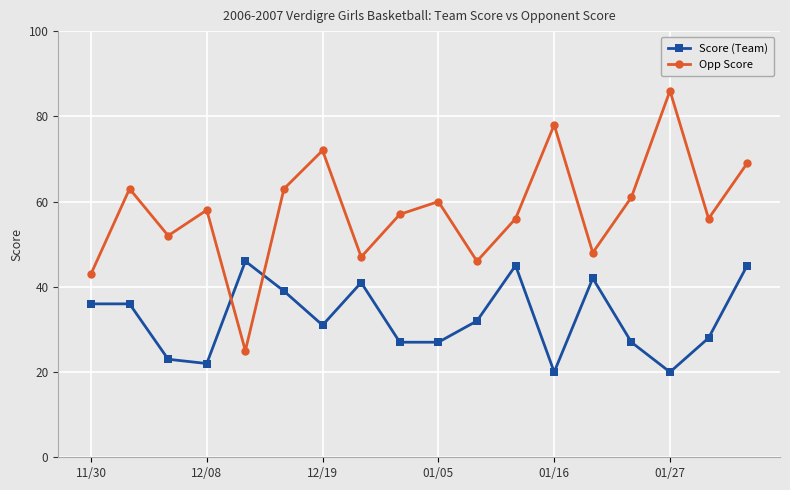

How many values in the Opp Score series are below 58?

9